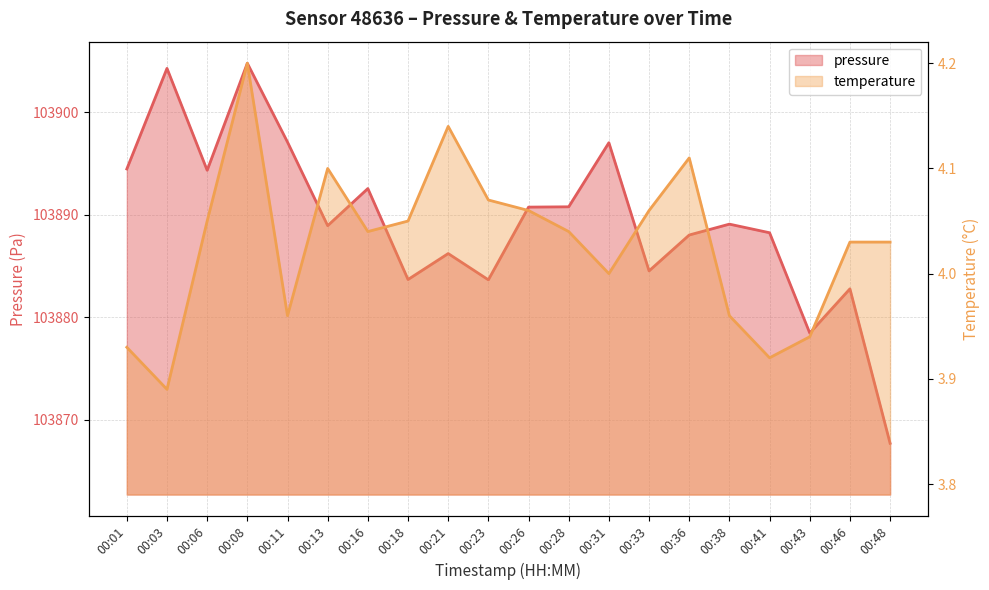

Reading right to left, transcribe all the data shown in this chart.

pressure: 103867.7	103882.8	103878.5	103888.2	103889.1	103888.0	103884.5	103897.0	103890.8	103890.8	103883.7	103886.2	103883.7	103892.6	103888.9	103897.1	103904.8	103894.3	103904.3	103894.5
temperature: 4.0	4.0	3.9	3.9	4.0	4.1	4.1	4.0	4.0	4.1	4.1	4.1	4.0	4.0	4.1	4.0	4.2	4.0	3.9	3.9